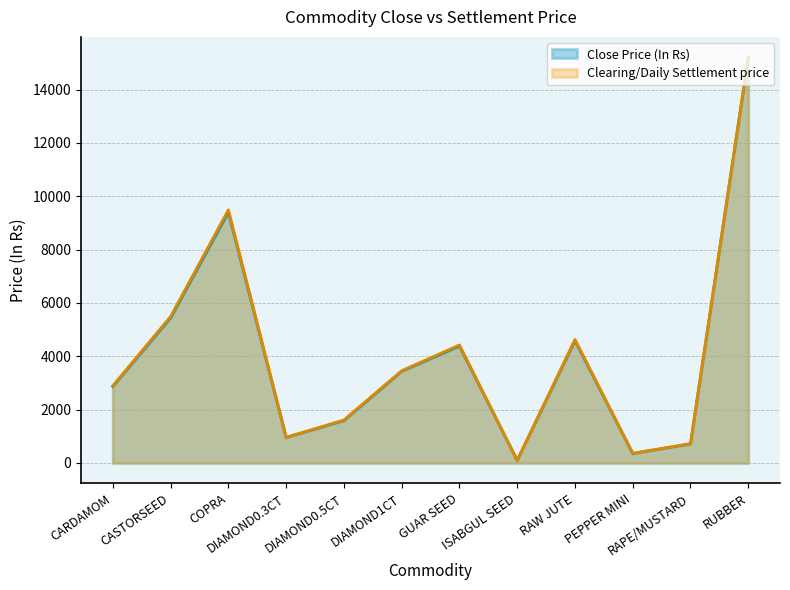

At which category does Clearing/Daily Settlement price reach its first local peak?

COPRA